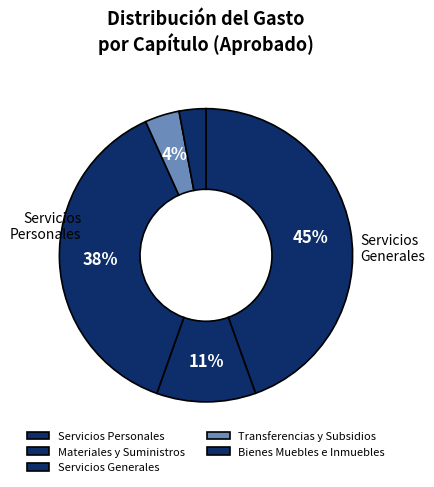

How much of the chart is everything except Transferencias y Subsidios?

96.2%